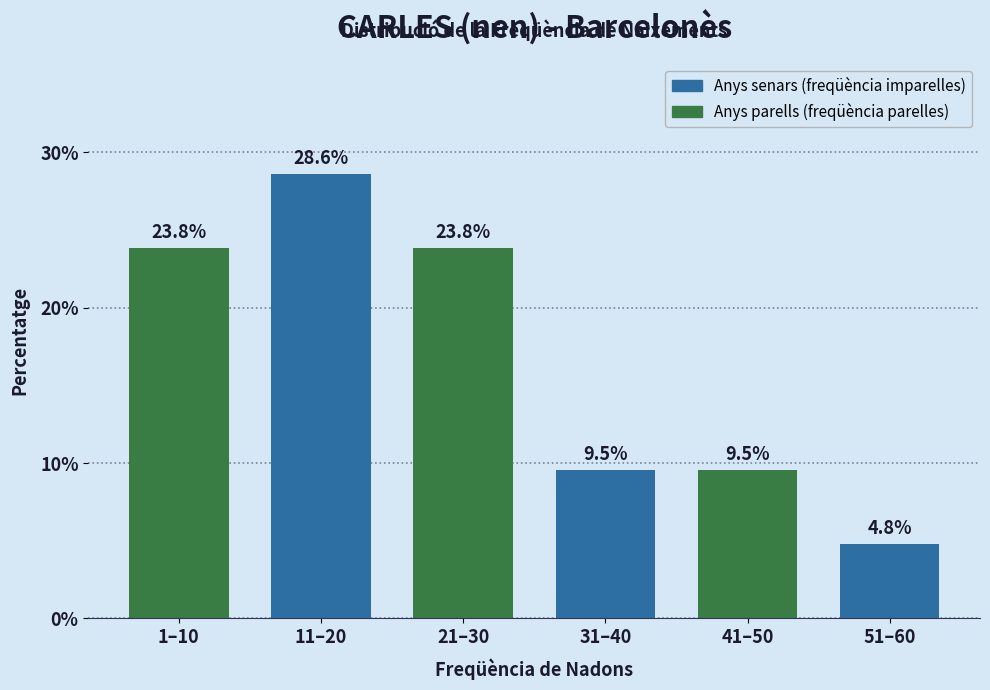

Reading left to right, extract all data points from this chart.

23.8	28.6	23.8	9.5	9.5	4.8